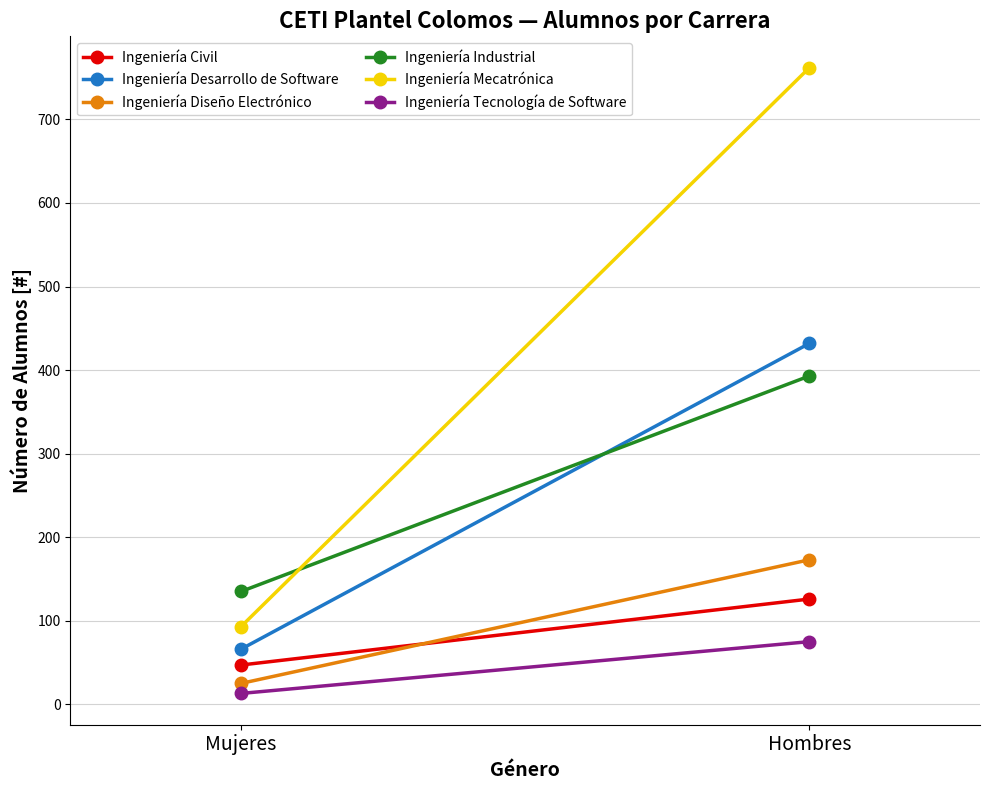

What value does the Ingeniería Desarrollo de Software series have at Hombres, to the nearest 5?

430